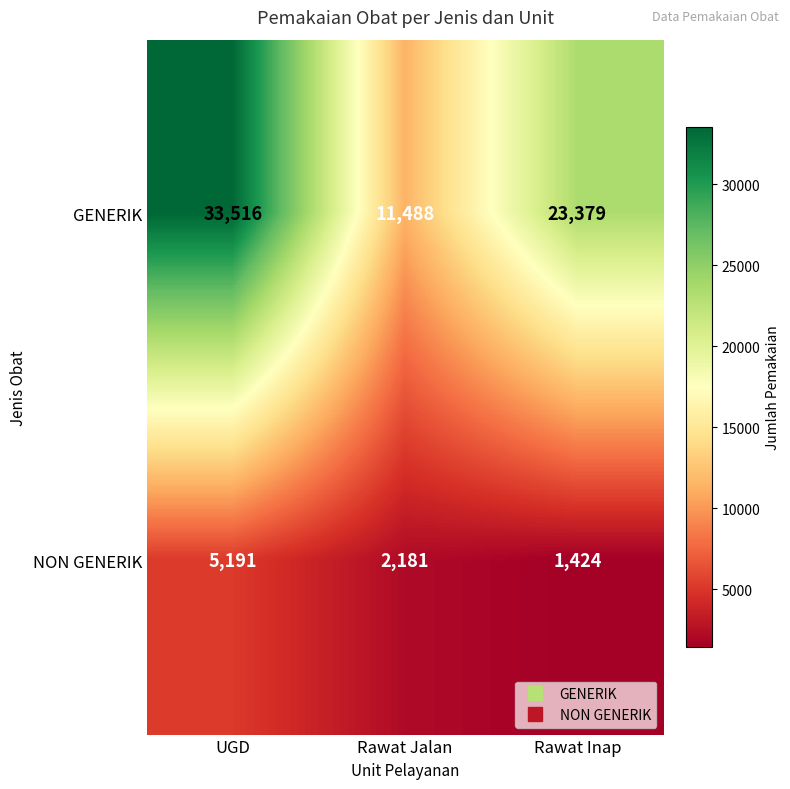

At how many categories does at least one series exceed 29887?

1